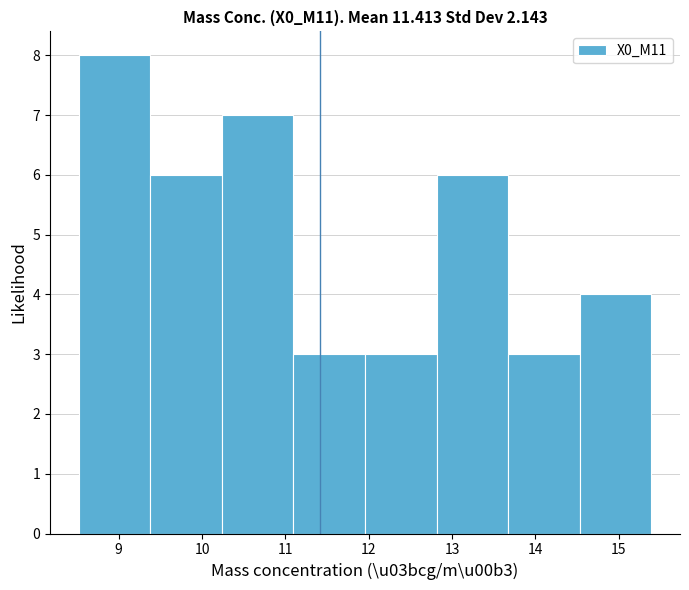

Over which range of the x-axis is the bar tallest?

8.5 to 9.4